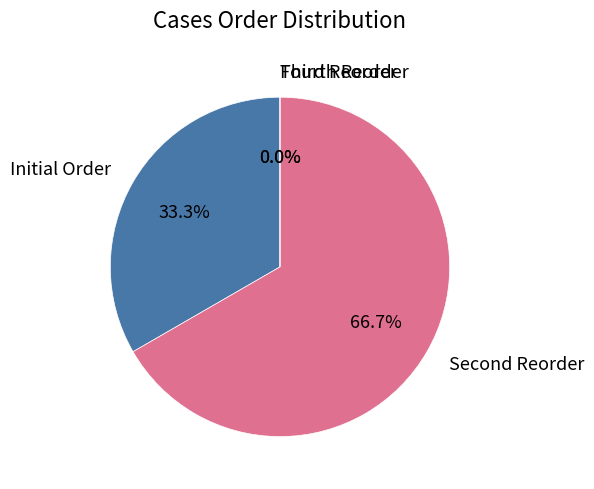

Count the number of slices in the pie.

4